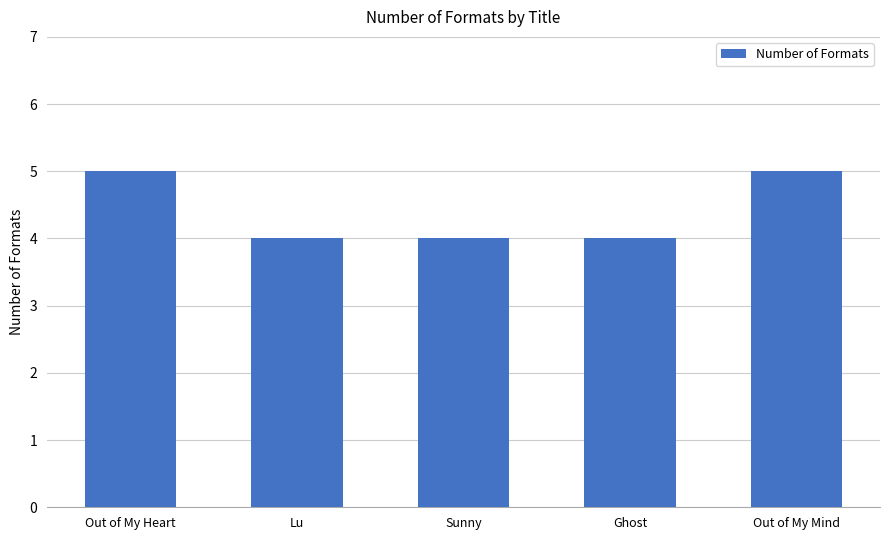

How many values are between 4 and 5?

5